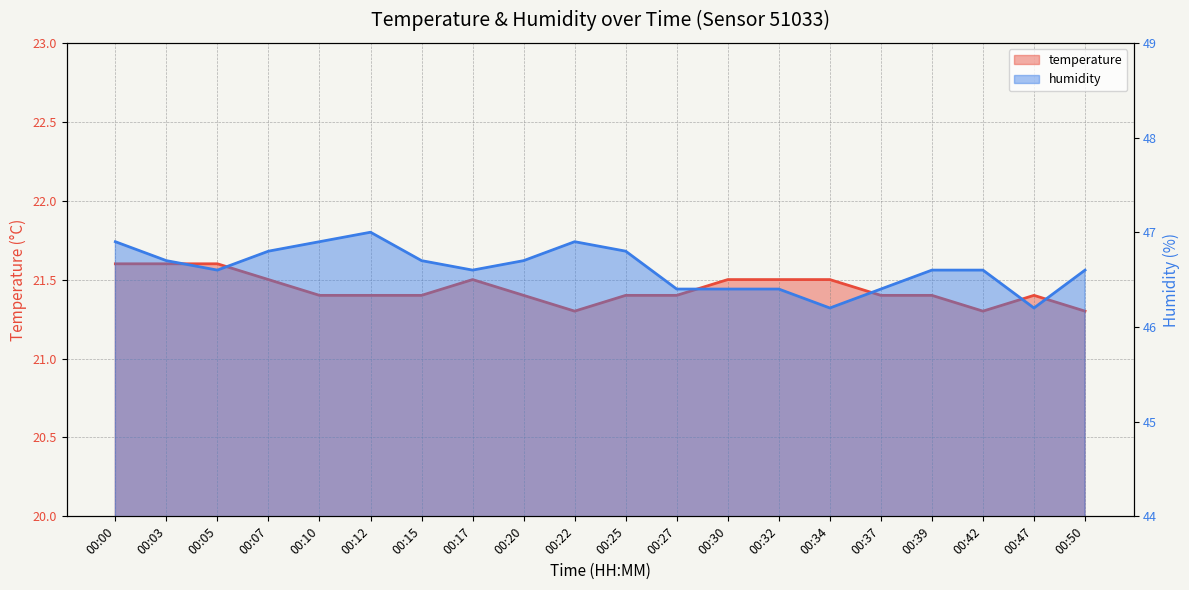

How many lines are shown in the chart?

2